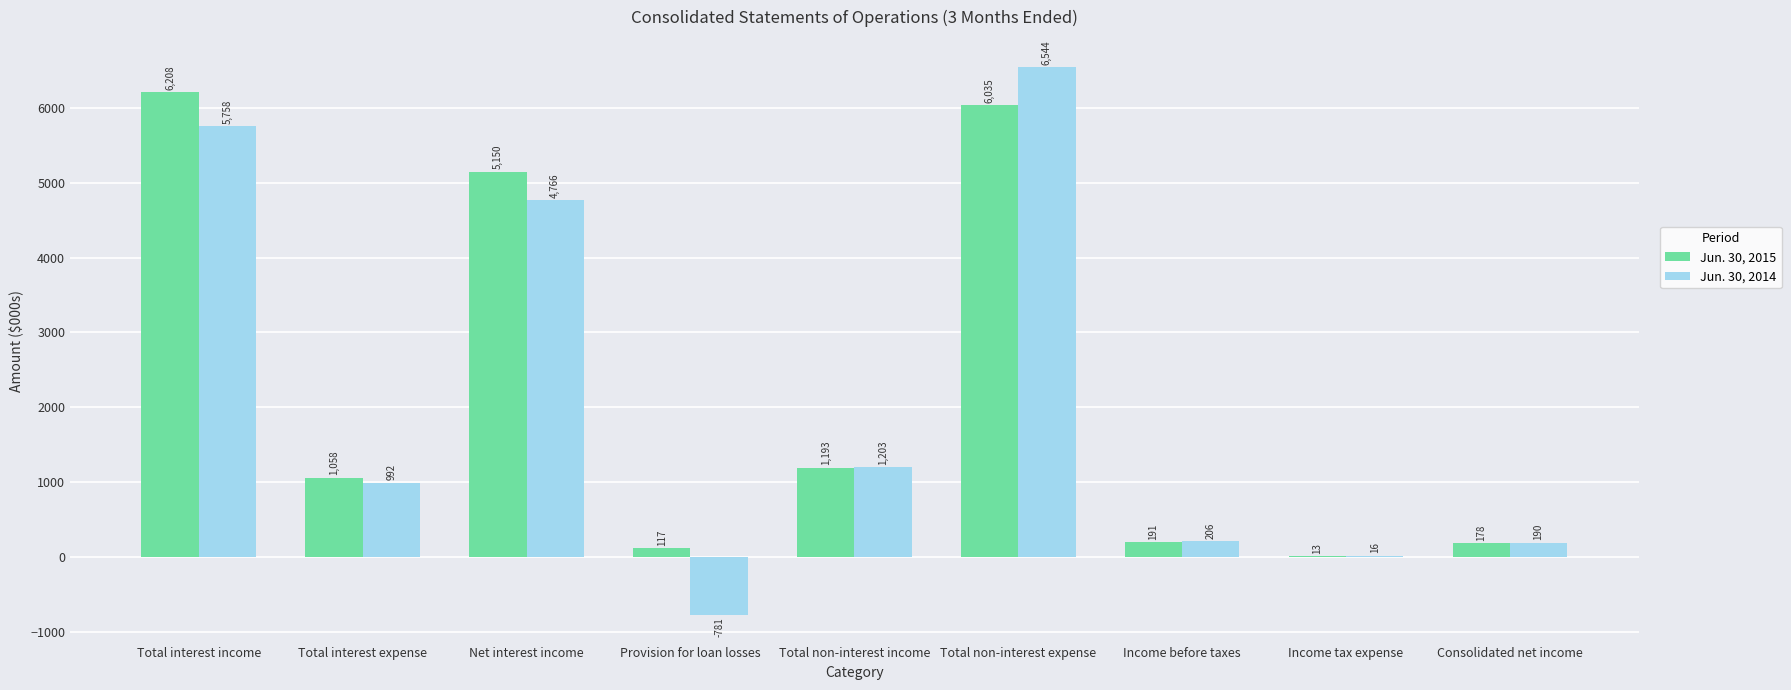

What is the difference between the Jun. 30, 2015 values at Income before taxes and Income tax expense?

178